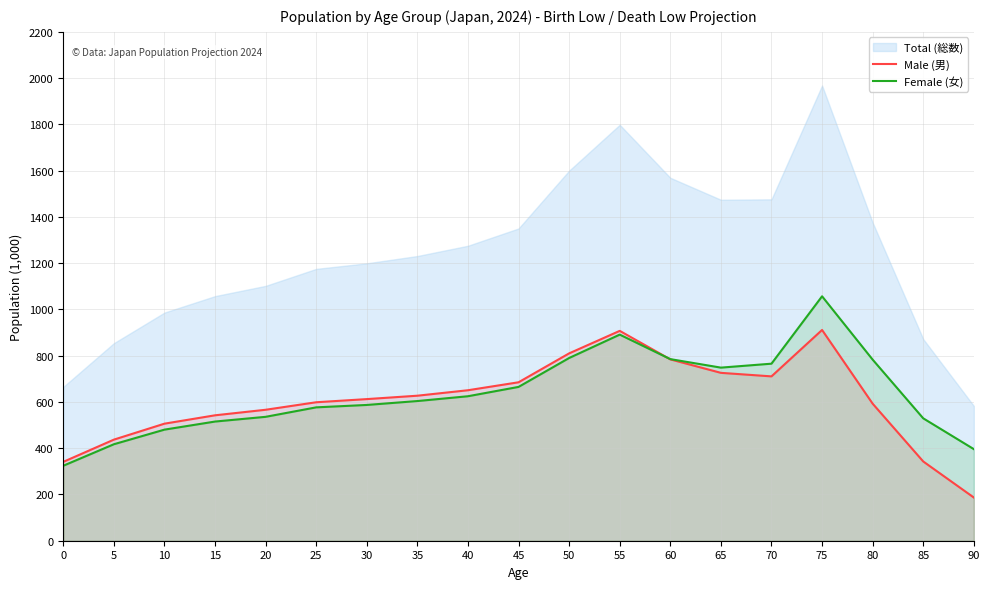

Where is the first local maximum for Male (男)?

55